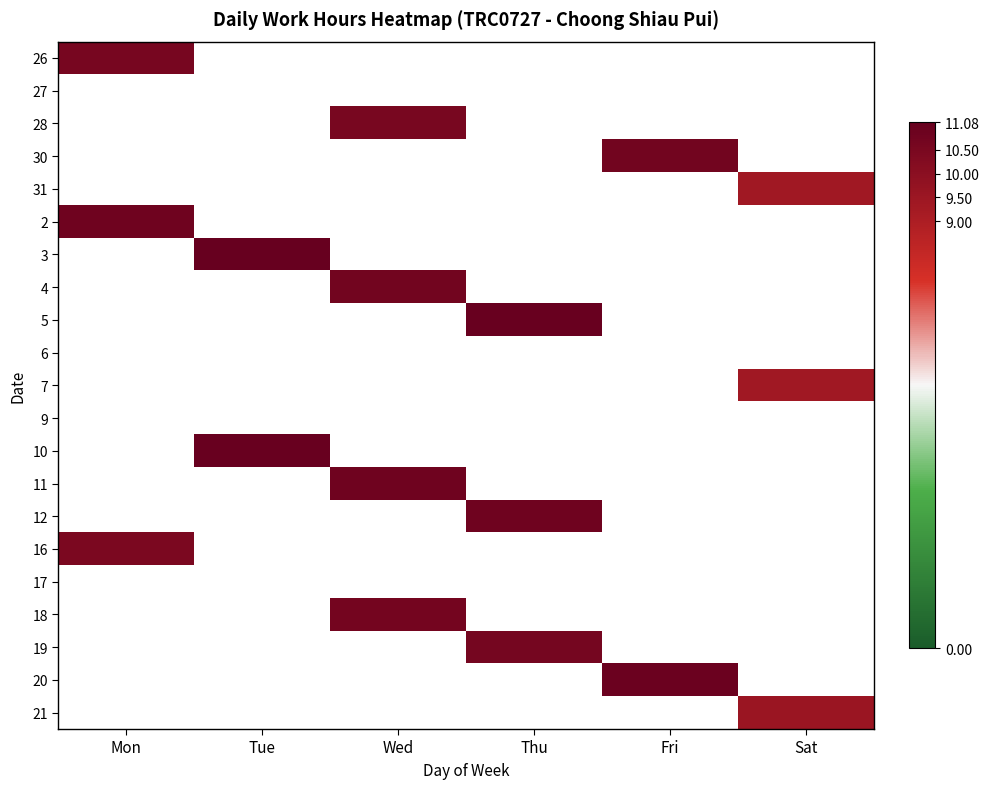

The 7 series shows 15.2 at Sat. True or false?

False